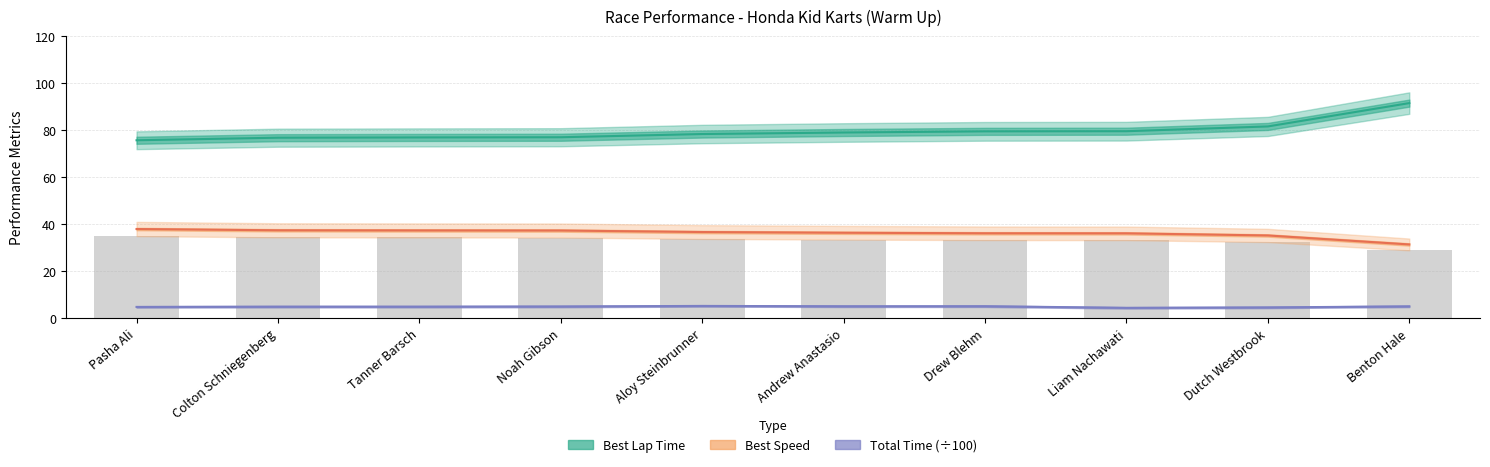

Reading left to right, transcribe all the data shown in this chart.

Best Lap Time: 75.8	76.9	77.0	77.1	78.4	79.1	79.6	79.6	81.7	91.6
Best Speed: 38.0	37.5	37.4	37.4	36.7	36.4	36.2	36.2	35.3	31.4
Total Time (÷100): 4.8	4.9	4.9	5.0	5.3	5.1	5.1	4.5	4.6	5.1